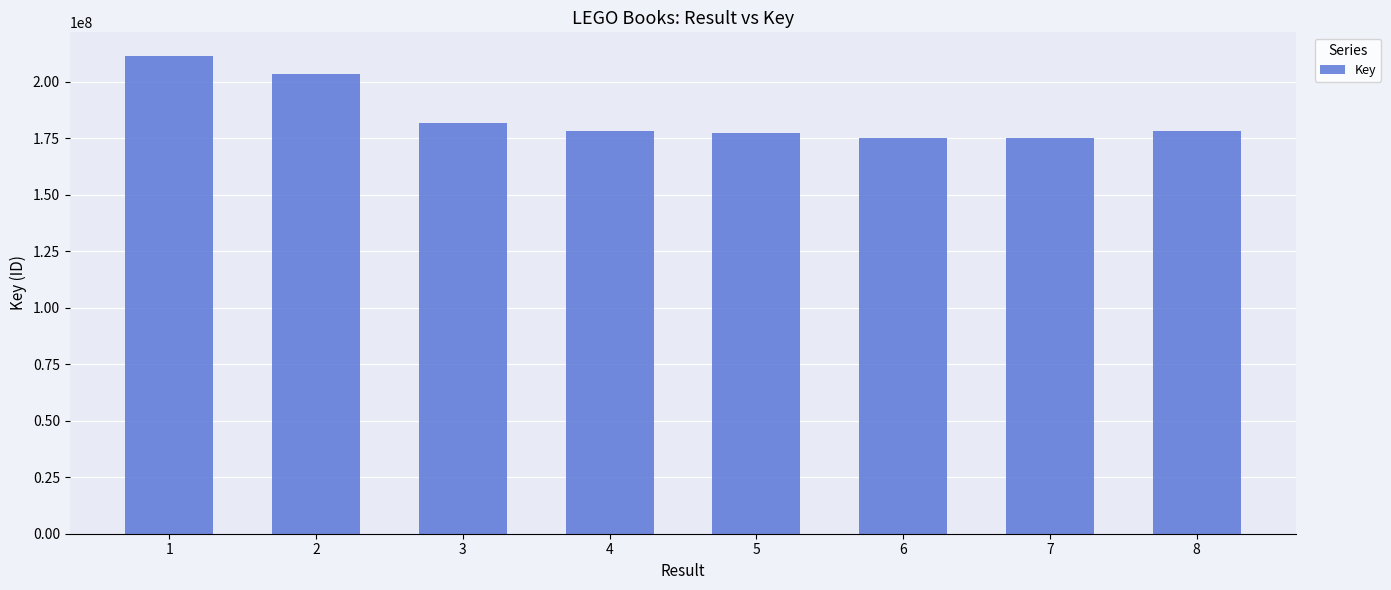

Is it true that the value at 3 is 326100861?

False